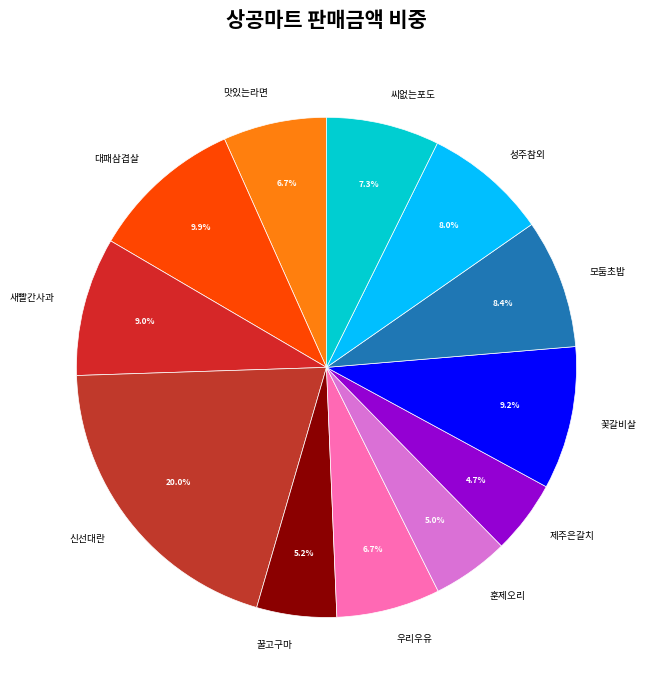

How many segments does this pie chart have?

12